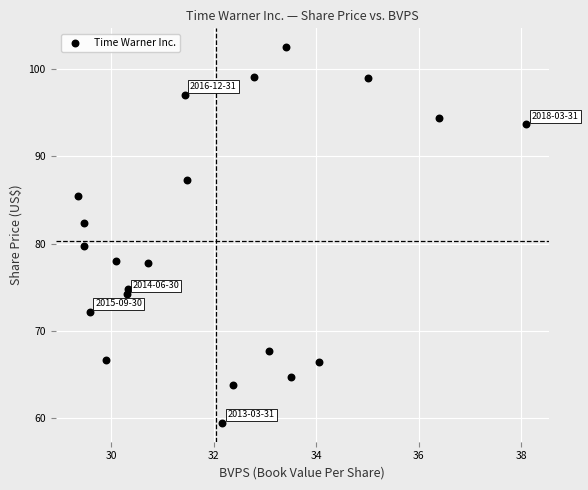

What is the range of Y values (max minus min)?

43.0